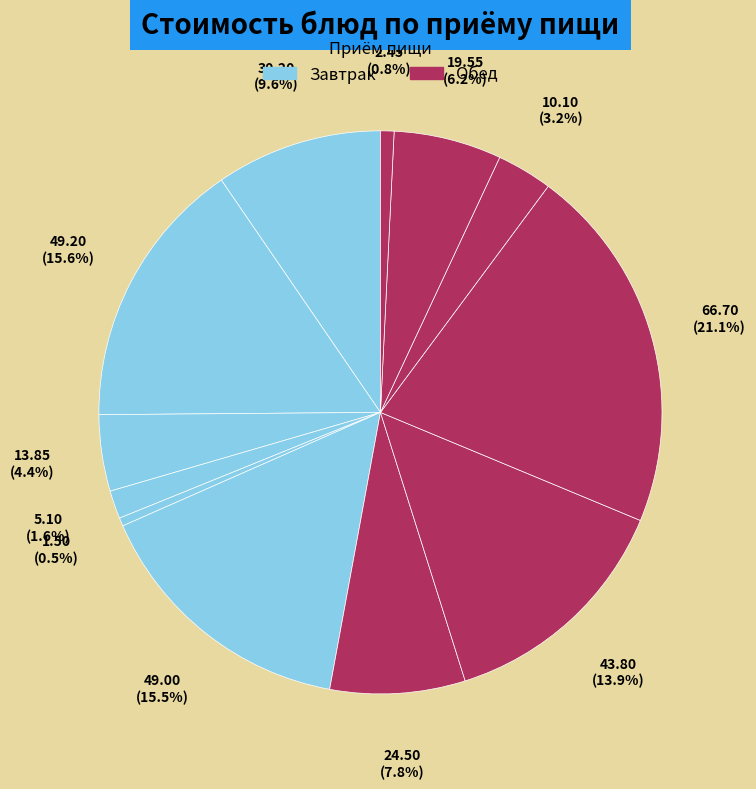

Count the number of slices in the pie.

12